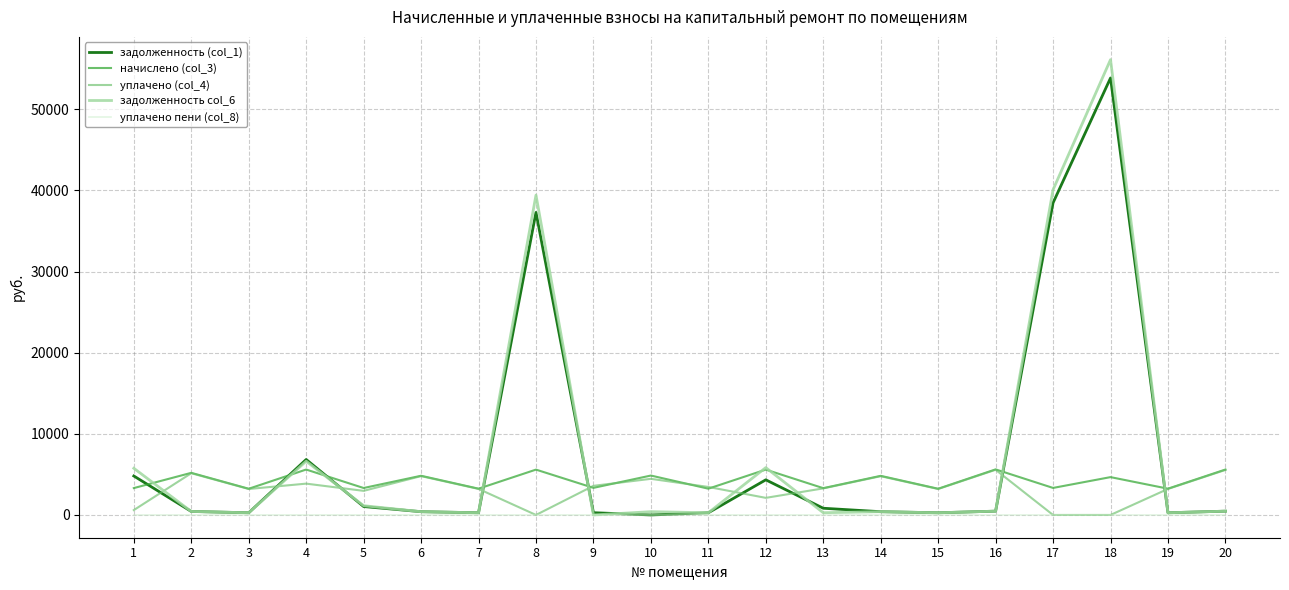

What is the difference between the second highest and minimum values in the уплачено пени (col_8) series?

5.5